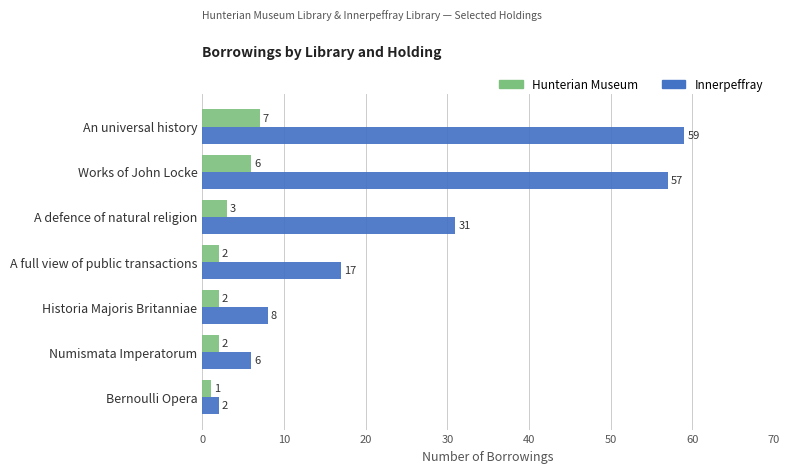

What are all the series names shown in the legend?

Hunterian Museum, Innerpeffray